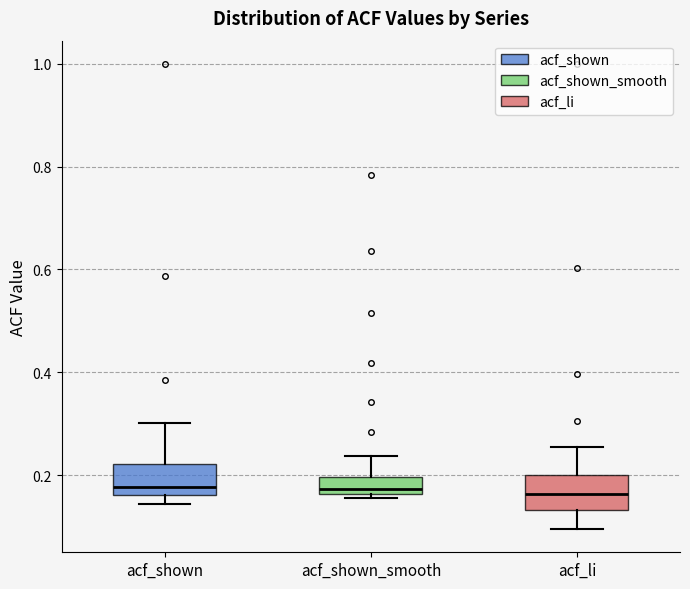

Where does the median line of the box for acf_li sit on the y-axis? The values are not printed on the chart, so give them approximately, as read against the axis.

0.16